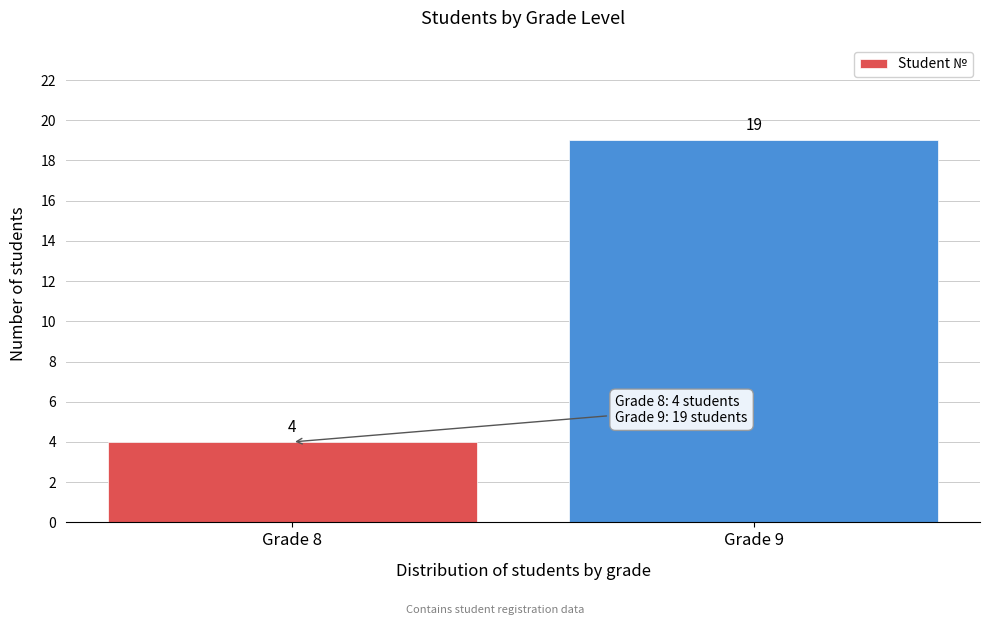

Reading left to right, extract all data points from this chart.

Grade 8=4	Grade 9=19